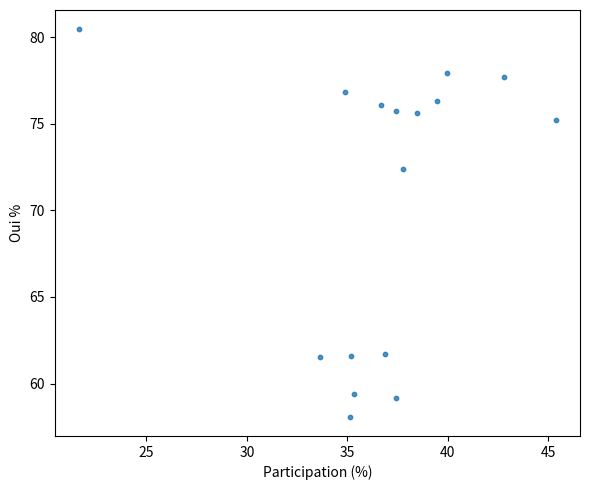

What is the range of X values (max minus min)?

23.8